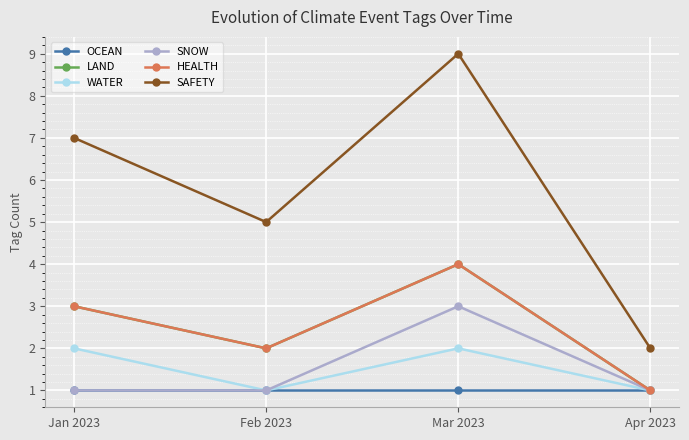

What is the label of the 4th point from the right?

Jan 2023